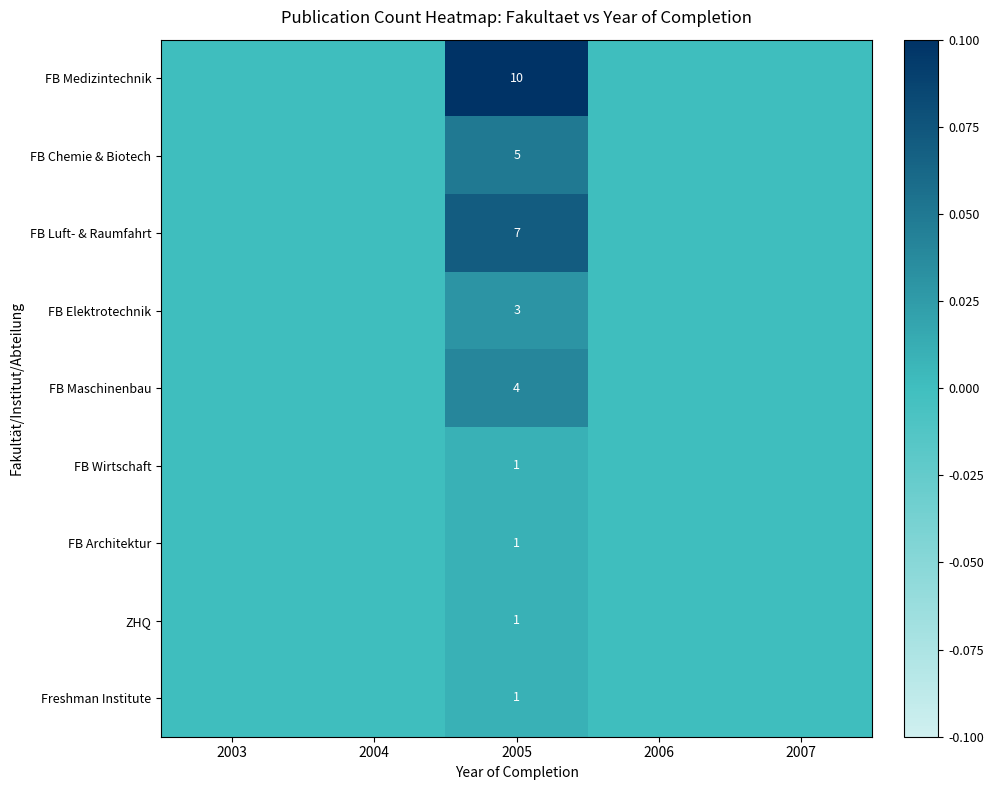

The value of FB Wirtschaft at 2005 is 1. True or false?

True